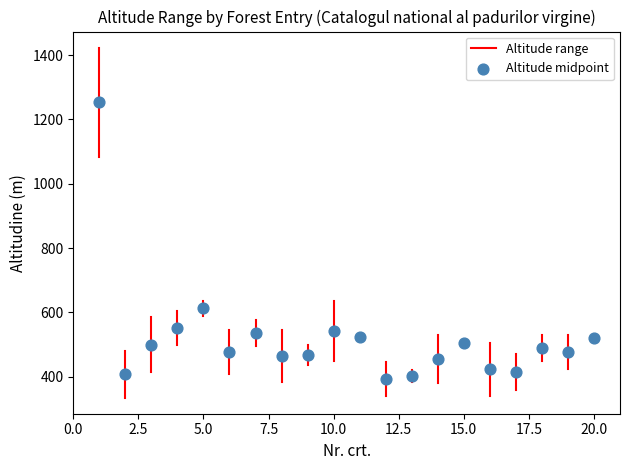

What Y value in the scatter plot is closest to 823?

612.5